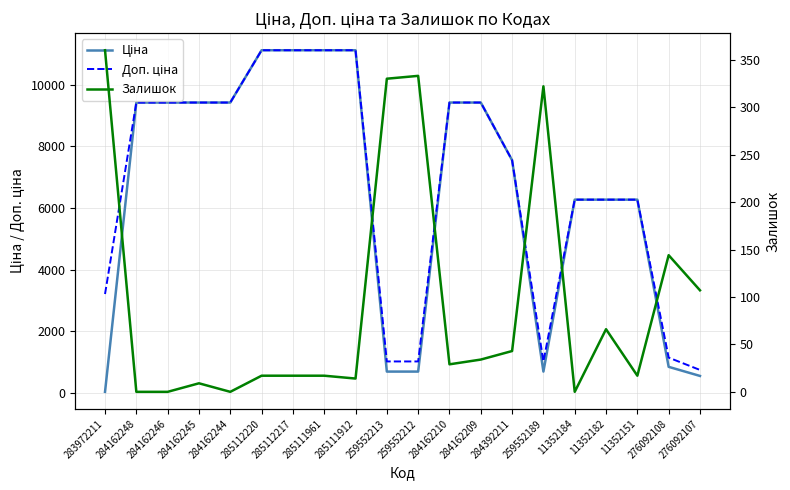

Which series has the largest total across all categories?

Доп. ціна